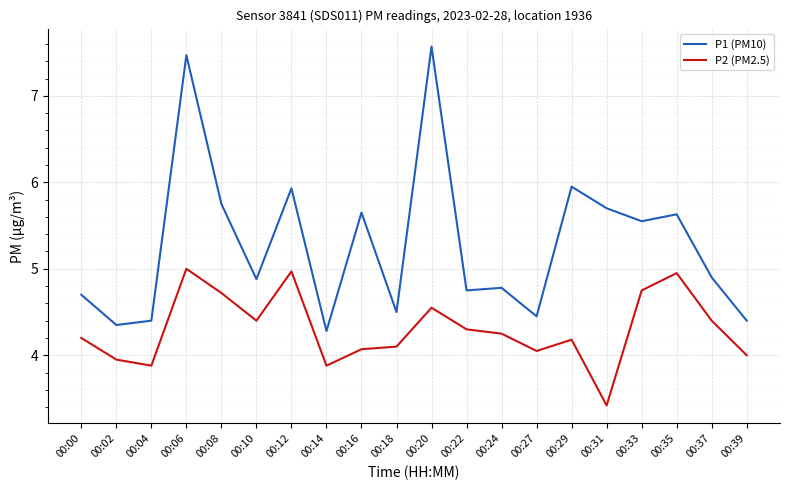

What is the highest value of the P1 (PM10) series?

7.6